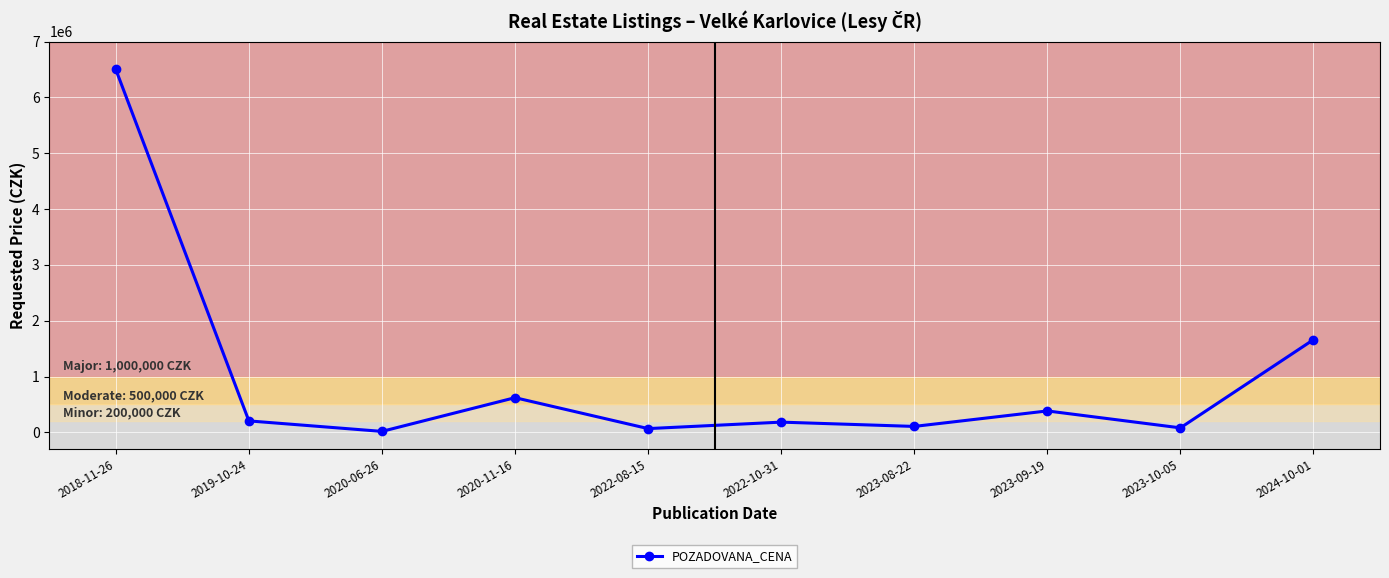

What is the value of the 2nd point from the left?

205000